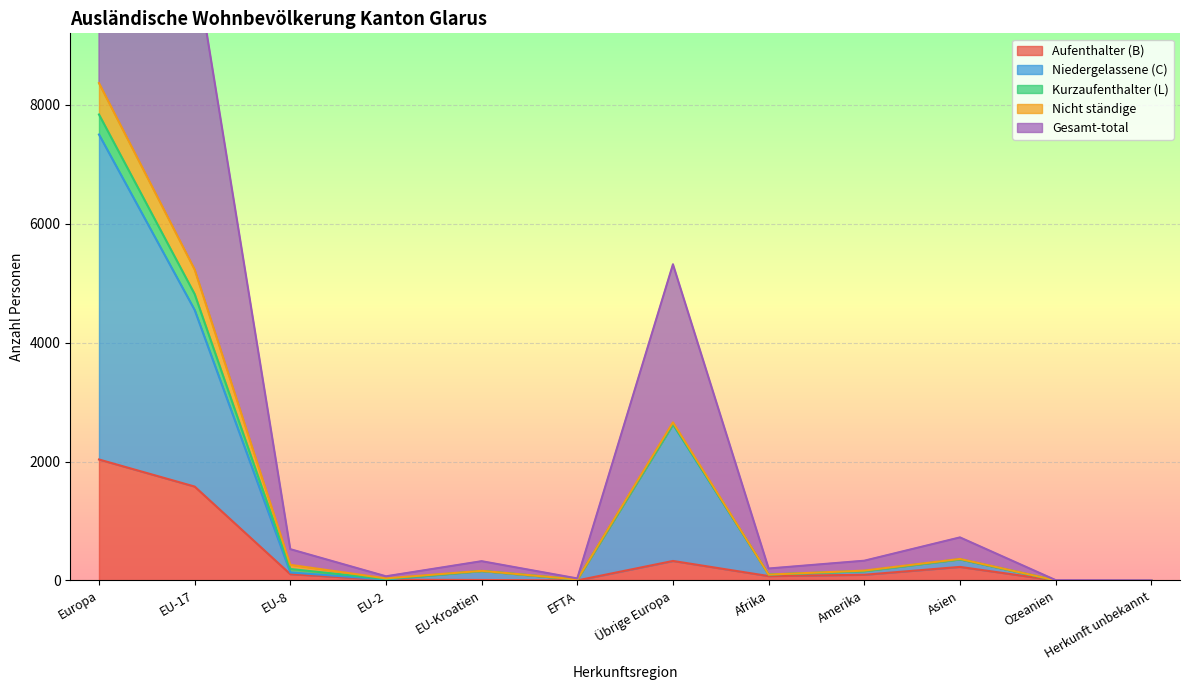

At which label does Aufenthalter (B) reach its peak?

Europa